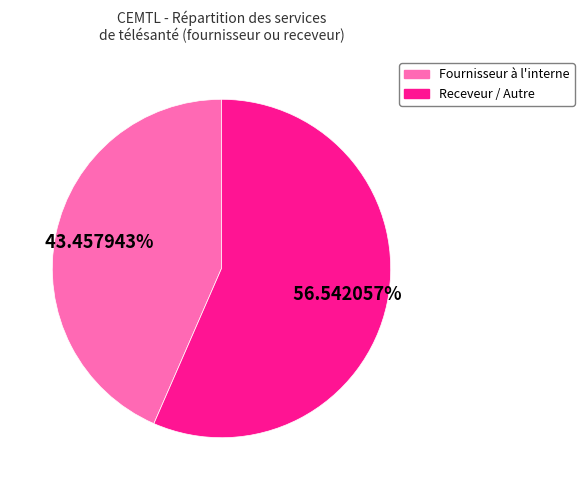

Approximately how many times larger is the value at Receveur / Autre compared to Fournisseur à l'interne?

1.3